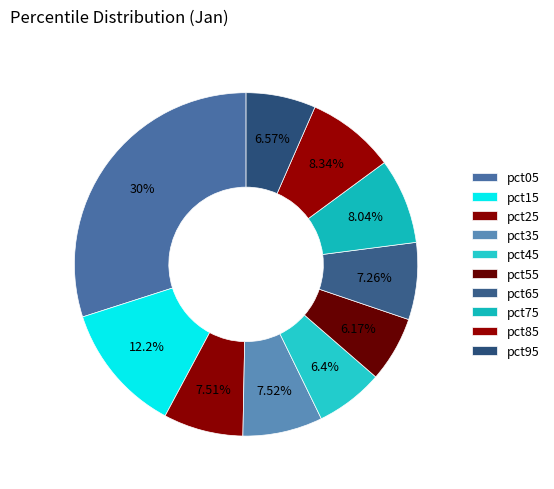

How many slices are in this pie chart?

10